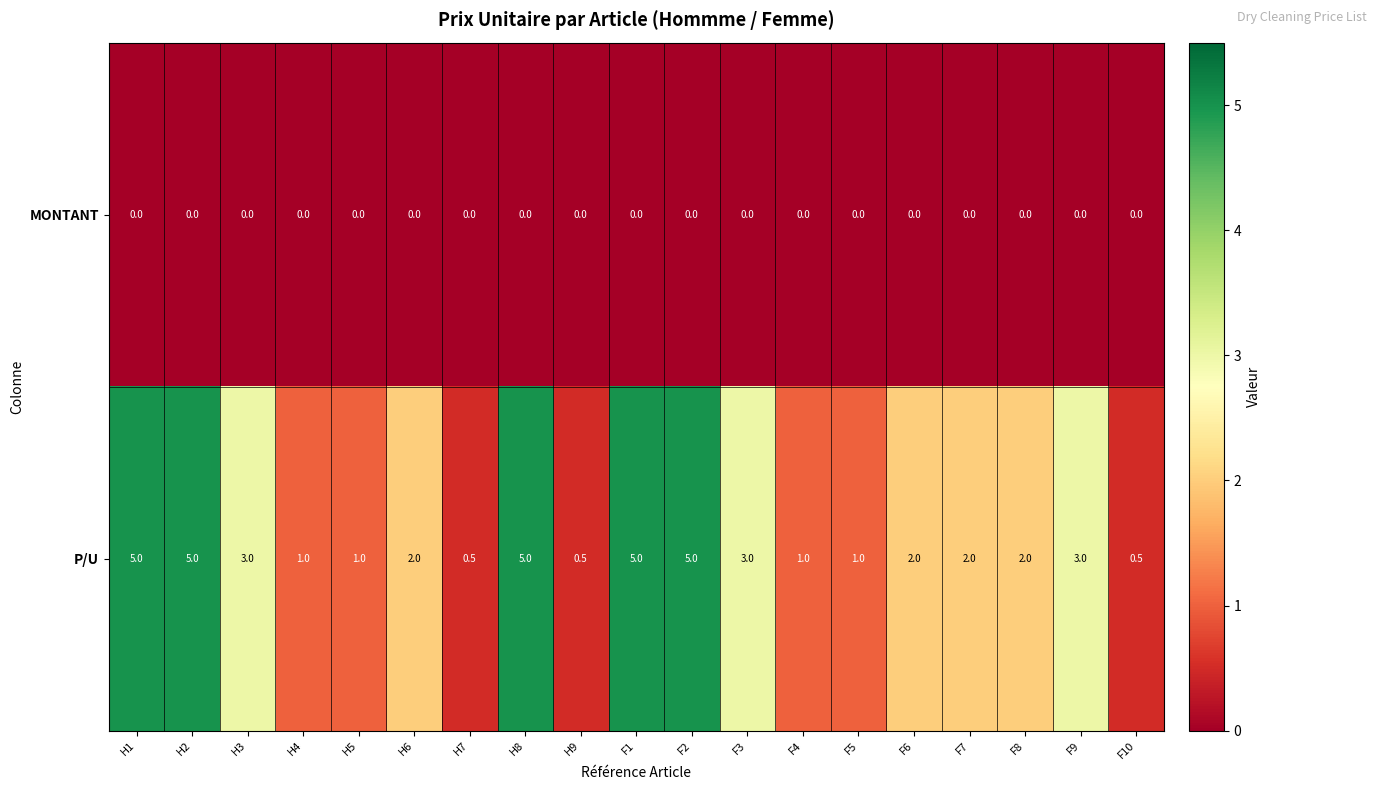

At how many categories does at least one series exceed 0?

19